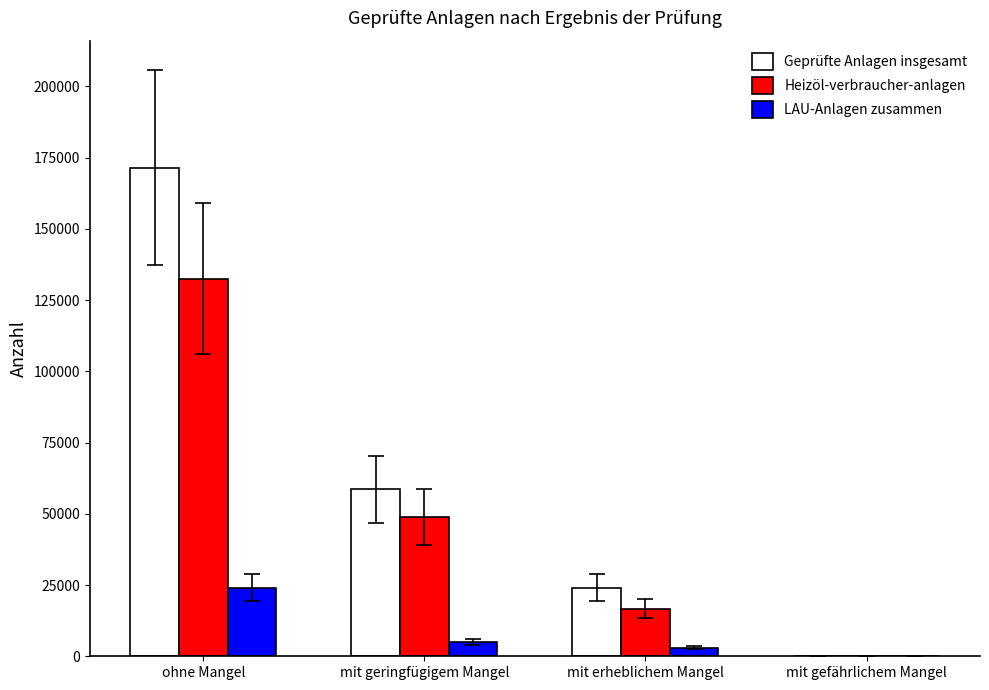

What are all the series names shown in the legend?

Geprüfte Anlagen insgesamt, Heizöl-verbraucher-anlagen, LAU-Anlagen zusammen